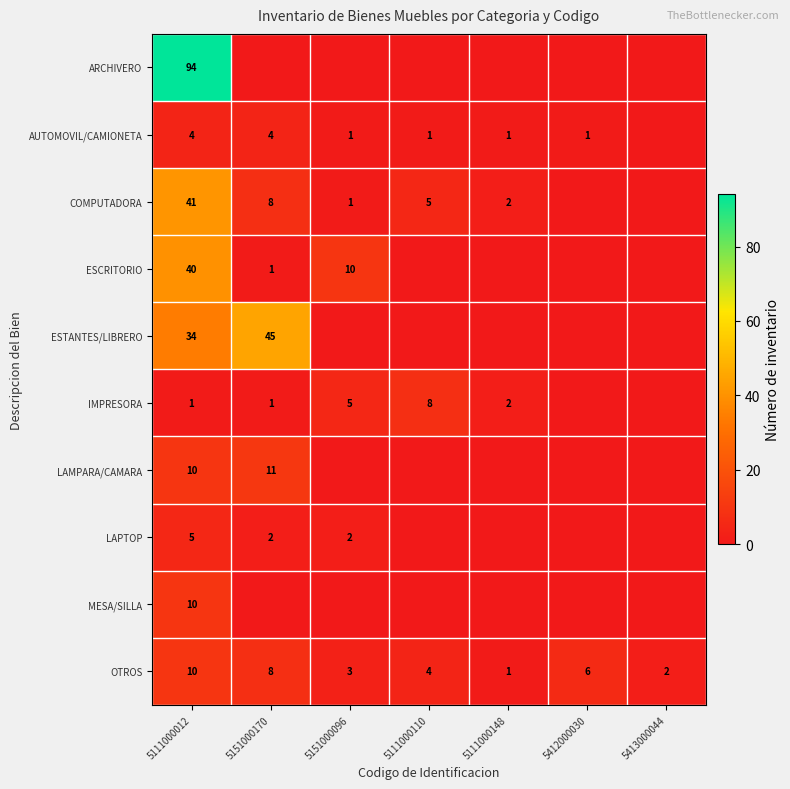

The LAMPARA/CAMARA series shows 10 at 5111000012. True or false?

True